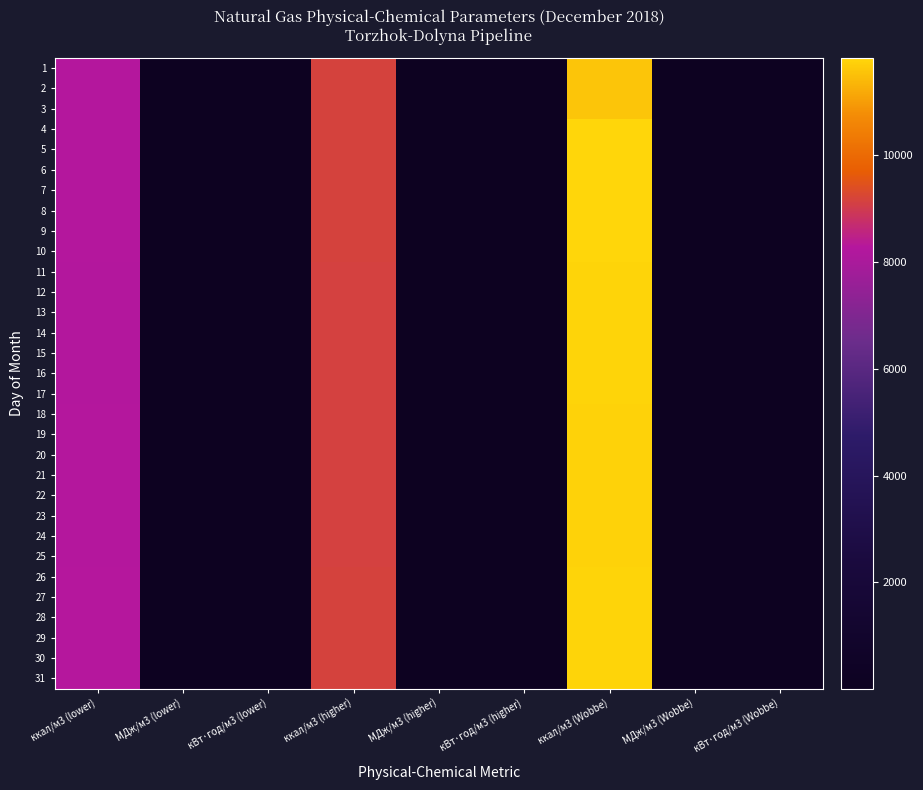

Reading right to left, what are all the values shown in this chart?

1: кВт·год/м3 (Wobbe)=13.5	МДж/м3 (Wobbe)=48.5	ккал/м3 (Wobbe)=11593.6	кВт·год/м3 (higher)=10.6	МДж/м3 (higher)=38.3	ккал/м3 (higher)=9155.0	кВт·год/м3 (lower)=9.6	МДж/м3 (lower)=34.6	ккал/м3 (lower)=8264.1
2: кВт·год/м3 (Wobbe)=13.5	МДж/м3 (Wobbe)=48.5	ккал/м3 (Wobbe)=11593.6	кВт·год/м3 (higher)=10.6	МДж/м3 (higher)=38.3	ккал/м3 (higher)=9155.0	кВт·год/м3 (lower)=9.6	МДж/м3 (lower)=34.6	ккал/м3 (lower)=8264.1
3: кВт·год/м3 (Wobbe)=13.5	МДж/м3 (Wobbe)=48.5	ккал/м3 (Wobbe)=11593.6	кВт·год/м3 (higher)=10.6	МДж/м3 (higher)=38.3	ккал/м3 (higher)=9155.0	кВт·год/м3 (lower)=9.6	МДж/м3 (lower)=34.6	ккал/м3 (lower)=8264.1
4: кВт·год/м3 (Wobbe)=13.8	МДж/м3 (Wobbe)=49.5	ккал/м3 (Wobbe)=11827.6	кВт·год/м3 (higher)=10.6	МДж/м3 (higher)=38.3	ккал/м3 (higher)=9155.0	кВт·год/м3 (lower)=9.6	МДж/м3 (lower)=34.6	ккал/м3 (lower)=8259.3
5: кВт·год/м3 (Wobbe)=13.8	МДж/м3 (Wobbe)=49.5	ккал/м3 (Wobbe)=11827.6	кВт·год/м3 (higher)=10.6	МДж/м3 (higher)=38.3	ккал/м3 (higher)=9155.0	кВт·год/м3 (lower)=9.6	МДж/м3 (lower)=34.6	ккал/м3 (lower)=8259.3
6: кВт·год/м3 (Wobbe)=13.8	МДж/м3 (Wobbe)=49.5	ккал/м3 (Wobbe)=11827.6	кВт·год/м3 (higher)=10.6	МДж/м3 (higher)=38.3	ккал/м3 (higher)=9155.0	кВт·год/м3 (lower)=9.6	МДж/м3 (lower)=34.6	ккал/м3 (lower)=8259.3
7: кВт·год/м3 (Wobbe)=13.8	МДж/м3 (Wobbe)=49.5	ккал/м3 (Wobbe)=11827.6	кВт·год/м3 (higher)=10.6	МДж/м3 (higher)=38.3	ккал/м3 (higher)=9155.0	кВт·год/м3 (lower)=9.6	МДж/м3 (lower)=34.6	ккал/м3 (lower)=8259.3
8: кВт·год/м3 (Wobbe)=13.8	МДж/м3 (Wobbe)=49.5	ккал/м3 (Wobbe)=11827.6	кВт·год/м3 (higher)=10.6	МДж/м3 (higher)=38.3	ккал/м3 (higher)=9155.0	кВт·год/м3 (lower)=9.6	МДж/м3 (lower)=34.6	ккал/м3 (lower)=8259.3
9: кВт·год/м3 (Wobbe)=13.8	МДж/м3 (Wobbe)=49.5	ккал/м3 (Wobbe)=11827.6	кВт·год/м3 (higher)=10.6	МДж/м3 (higher)=38.3	ккал/м3 (higher)=9155.0	кВт·год/м3 (lower)=9.6	МДж/м3 (lower)=34.6	ккал/м3 (lower)=8259.3
10: кВт·год/м3 (Wobbe)=13.8	МДж/м3 (Wobbe)=49.5	ккал/м3 (Wobbe)=11827.6	кВт·год/м3 (higher)=10.6	МДж/м3 (higher)=38.3	ккал/м3 (higher)=9155.0	кВт·год/м3 (lower)=9.6	МДж/м3 (lower)=34.6	ккал/м3 (lower)=8259.3
11: кВт·год/м3 (Wobbe)=13.7	МДж/м3 (Wobbe)=49.3	ккал/м3 (Wobbe)=11784.7	кВт·год/м3 (higher)=10.6	МДж/м3 (higher)=38.3	ккал/м3 (higher)=9138.2	кВт·год/м3 (lower)=9.6	МДж/м3 (lower)=34.5	ккал/м3 (lower)=8245.0
12: кВт·год/м3 (Wobbe)=13.7	МДж/м3 (Wobbe)=49.3	ккал/м3 (Wobbe)=11784.7	кВт·год/м3 (higher)=10.6	МДж/м3 (higher)=38.3	ккал/м3 (higher)=9138.2	кВт·год/м3 (lower)=9.6	МДж/м3 (lower)=34.5	ккал/м3 (lower)=8245.0
13: кВт·год/м3 (Wobbe)=13.7	МДж/м3 (Wobbe)=49.3	ккал/м3 (Wobbe)=11784.7	кВт·год/м3 (higher)=10.6	МДж/м3 (higher)=38.3	ккал/м3 (higher)=9138.2	кВт·год/м3 (lower)=9.6	МДж/м3 (lower)=34.5	ккал/м3 (lower)=8245.0
14: кВт·год/м3 (Wobbe)=13.7	МДж/м3 (Wobbe)=49.3	ккал/м3 (Wobbe)=11784.7	кВт·год/м3 (higher)=10.6	МДж/м3 (higher)=38.3	ккал/м3 (higher)=9138.2	кВт·год/м3 (lower)=9.6	МДж/м3 (lower)=34.5	ккал/м3 (lower)=8245.0
15: кВт·год/м3 (Wobbe)=13.7	МДж/м3 (Wobbe)=49.3	ккал/м3 (Wobbe)=11784.7	кВт·год/м3 (higher)=10.6	МДж/м3 (higher)=38.3	ккал/м3 (higher)=9138.2	кВт·год/м3 (lower)=9.6	МДж/м3 (lower)=34.5	ккал/м3 (lower)=8245.0
16: кВт·год/м3 (Wobbe)=13.7	МДж/м3 (Wobbe)=49.3	ккал/м3 (Wobbe)=11784.7	кВт·год/м3 (higher)=10.6	МДж/м3 (higher)=38.3	ккал/м3 (higher)=9138.2	кВт·год/м3 (lower)=9.6	МДж/м3 (lower)=34.5	ккал/м3 (lower)=8245.0
17: кВт·год/м3 (Wobbe)=13.7	МДж/м3 (Wobbe)=49.3	ккал/м3 (Wobbe)=11784.7	кВт·год/м3 (higher)=10.6	МДж/м3 (higher)=38.3	ккал/м3 (higher)=9138.2	кВт·год/м3 (lower)=9.6	МДж/м3 (lower)=34.5	ккал/м3 (lower)=8245.0
18: кВт·год/м3 (Wobbe)=13.7	МДж/м3 (Wobbe)=49.3	ккал/м3 (Wobbe)=11770.3	кВт·год/м3 (higher)=10.6	МДж/м3 (higher)=38.3	ккал/м3 (higher)=9147.8	кВт·год/м3 (lower)=9.6	МДж/м3 (lower)=34.6	ккал/м3 (lower)=8254.5
19: кВт·год/м3 (Wobbe)=13.7	МДж/м3 (Wobbe)=49.3	ккал/м3 (Wobbe)=11770.3	кВт·год/м3 (higher)=10.6	МДж/м3 (higher)=38.3	ккал/м3 (higher)=9147.8	кВт·год/м3 (lower)=9.6	МДж/м3 (lower)=34.6	ккал/м3 (lower)=8254.5
20: кВт·год/м3 (Wobbe)=13.7	МДж/м3 (Wobbe)=49.3	ккал/м3 (Wobbe)=11770.3	кВт·год/м3 (higher)=10.6	МДж/м3 (higher)=38.3	ккал/м3 (higher)=9147.8	кВт·год/м3 (lower)=9.6	МДж/м3 (lower)=34.6	ккал/м3 (lower)=8254.5
21: кВт·год/м3 (Wobbe)=13.7	МДж/м3 (Wobbe)=49.3	ккал/м3 (Wobbe)=11770.3	кВт·год/м3 (higher)=10.6	МДж/м3 (higher)=38.3	ккал/м3 (higher)=9147.8	кВт·год/м3 (lower)=9.6	МДж/м3 (lower)=34.6	ккал/м3 (lower)=8254.5
22: кВт·год/м3 (Wobbe)=13.7	МДж/м3 (Wobbe)=49.3	ккал/м3 (Wobbe)=11770.3	кВт·год/м3 (higher)=10.6	МДж/м3 (higher)=38.3	ккал/м3 (higher)=9147.8	кВт·год/м3 (lower)=9.6	МДж/м3 (lower)=34.6	ккал/м3 (lower)=8254.5
23: кВт·год/м3 (Wobbe)=13.7	МДж/м3 (Wobbe)=49.3	ккал/м3 (Wobbe)=11770.3	кВт·год/м3 (higher)=10.6	МДж/м3 (higher)=38.3	ккал/м3 (higher)=9147.8	кВт·год/м3 (lower)=9.6	МДж/м3 (lower)=34.6	ккал/м3 (lower)=8254.5
24: кВт·год/м3 (Wobbe)=13.7	МДж/м3 (Wobbe)=49.3	ккал/м3 (Wobbe)=11770.3	кВт·год/м3 (higher)=10.6	МДж/м3 (higher)=38.3	ккал/м3 (higher)=9147.8	кВт·год/м3 (lower)=9.6	МДж/м3 (lower)=34.6	ккал/м3 (lower)=8254.5
25: кВт·год/м3 (Wobbe)=13.7	МДж/м3 (Wobbe)=49.3	ккал/м3 (Wobbe)=11770.3	кВт·год/м3 (higher)=10.6	МДж/м3 (higher)=38.3	ккал/м3 (higher)=9147.8	кВт·год/м3 (lower)=9.6	МДж/м3 (lower)=34.6	ккал/м3 (lower)=8254.5
26: кВт·год/м3 (Wobbe)=13.7	МДж/м3 (Wobbe)=49.4	ккал/м3 (Wobbe)=11789.4	кВт·год/м3 (higher)=10.7	МДж/м3 (higher)=38.4	ккал/м3 (higher)=9171.7	кВт·год/м3 (lower)=9.6	МДж/м3 (lower)=34.6	ккал/м3 (lower)=8276.0
27: кВт·год/м3 (Wobbe)=13.7	МДж/м3 (Wobbe)=49.4	ккал/м3 (Wobbe)=11789.4	кВт·год/м3 (higher)=10.7	МДж/м3 (higher)=38.4	ккал/м3 (higher)=9171.7	кВт·год/м3 (lower)=9.6	МДж/м3 (lower)=34.6	ккал/м3 (lower)=8276.0
28: кВт·год/м3 (Wobbe)=13.7	МДж/м3 (Wobbe)=49.4	ккал/м3 (Wobbe)=11789.4	кВт·год/м3 (higher)=10.7	МДж/м3 (higher)=38.4	ккал/м3 (higher)=9171.7	кВт·год/м3 (lower)=9.6	МДж/м3 (lower)=34.6	ккал/м3 (lower)=8276.0
29: кВт·год/м3 (Wobbe)=13.7	МДж/м3 (Wobbe)=49.4	ккал/м3 (Wobbe)=11789.4	кВт·год/м3 (higher)=10.7	МДж/м3 (higher)=38.4	ккал/м3 (higher)=9171.7	кВт·год/м3 (lower)=9.6	МДж/м3 (lower)=34.6	ккал/м3 (lower)=8276.0
30: кВт·год/м3 (Wobbe)=13.7	МДж/м3 (Wobbe)=49.4	ккал/м3 (Wobbe)=11789.4	кВт·год/м3 (higher)=10.7	МДж/м3 (higher)=38.4	ккал/м3 (higher)=9171.7	кВт·год/м3 (lower)=9.6	МДж/м3 (lower)=34.6	ккал/м3 (lower)=8276.0
31: кВт·год/м3 (Wobbe)=13.7	МДж/м3 (Wobbe)=49.4	ккал/м3 (Wobbe)=11789.4	кВт·год/м3 (higher)=10.7	МДж/м3 (higher)=38.4	ккал/м3 (higher)=9171.7	кВт·год/м3 (lower)=9.6	МДж/м3 (lower)=34.6	ккал/м3 (lower)=8276.0